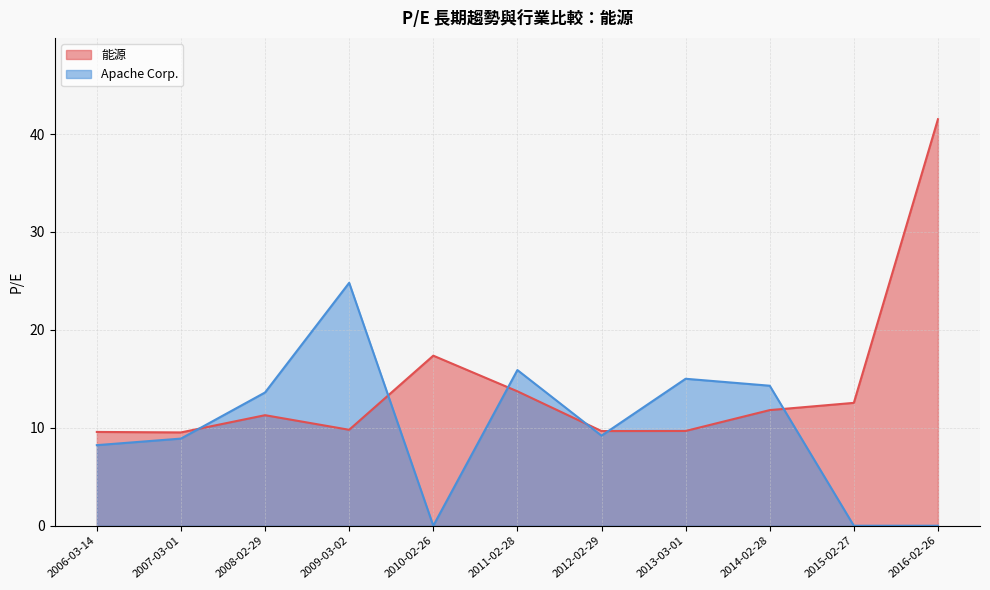

What is the difference between the maximum and minimum values in the Apache Corp. series?

24.8